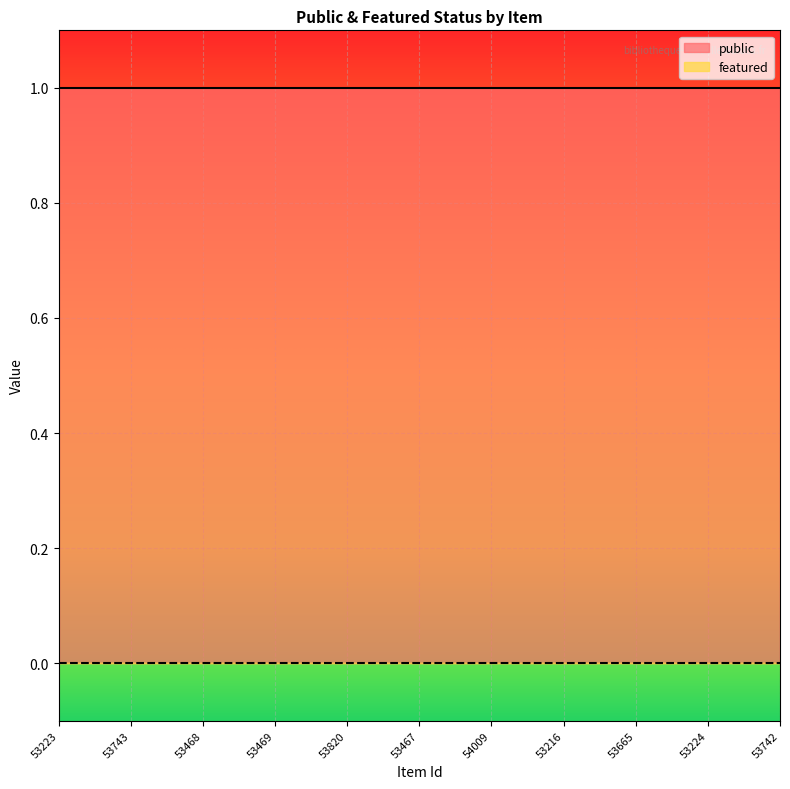

Is it true that public equals 1 at 53224?

True